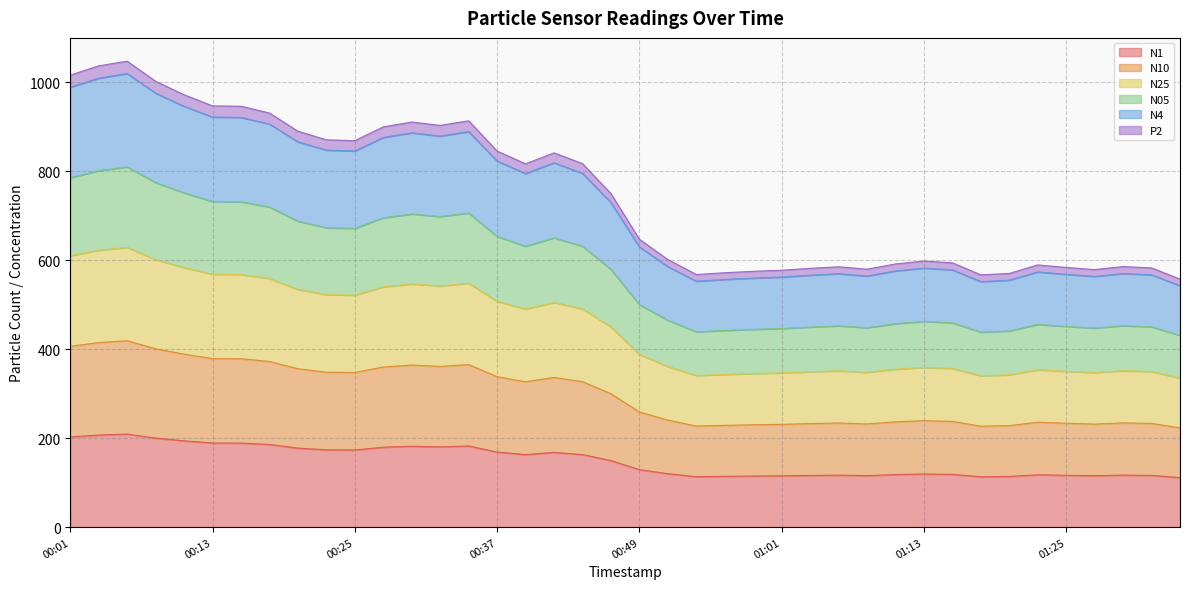

True or false: N25 and P2 cross at least once.

False